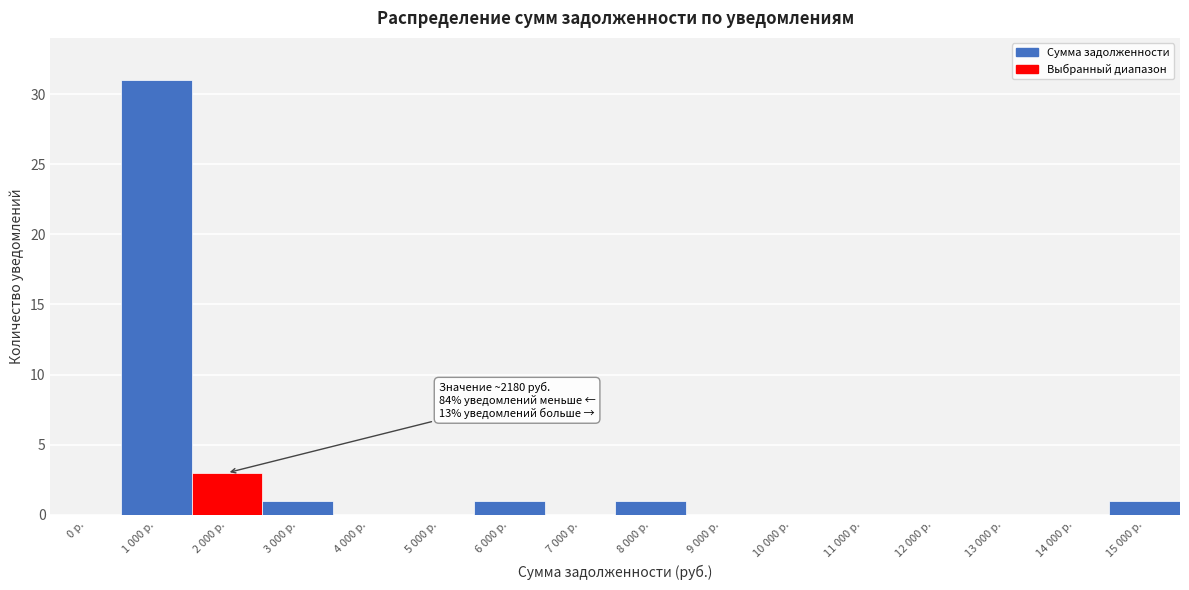

Reading left to right, transcribe all the data shown in this chart.

0 р.=0	1 000 р.=31	2 000 р.=3	3 000 р.=1	4 000 р.=0	5 000 р.=0	6 000 р.=1	7 000 р.=0	8 000 р.=1	9 000 р.=0	10 000 р.=0	11 000 р.=0	12 000 р.=0	13 000 р.=0	14 000 р.=0	15 000 р.=1